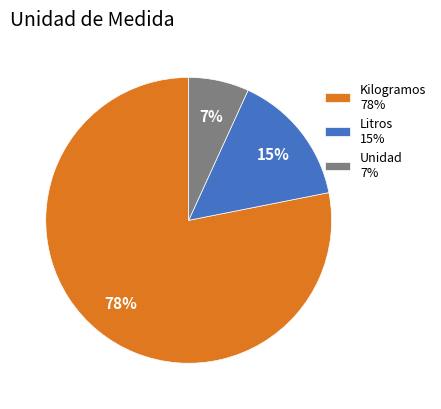

True or false: Unidad 7% accounts for 1% of the total.

False